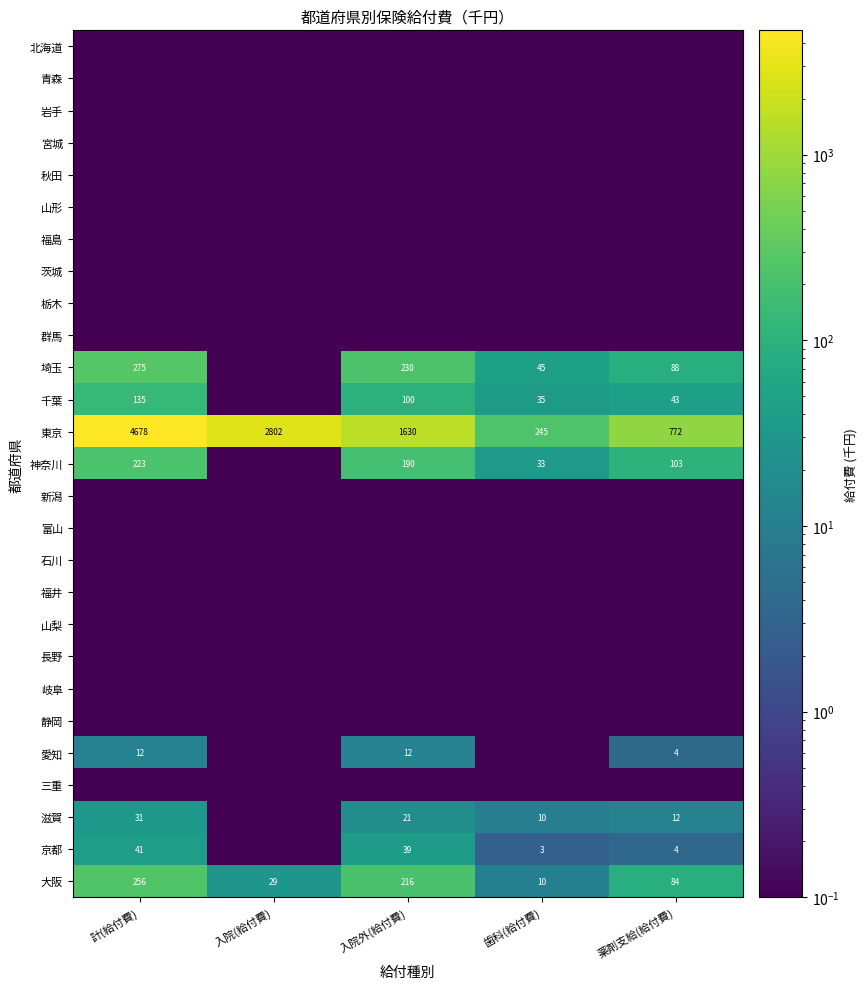

The value of 東京 at 計(給付費) is 7232.7. True or false?

False